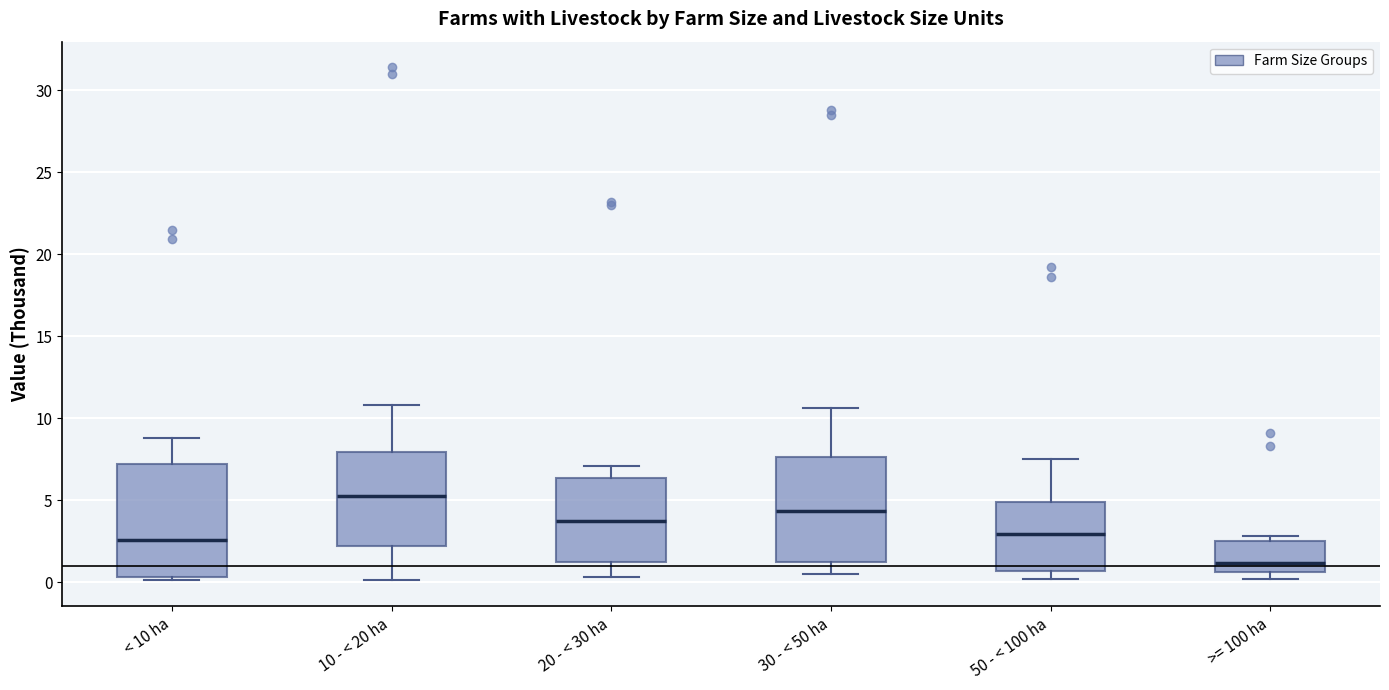

Reading left to right, read every box against the y-axis: the position of its median line, the range the box covers, and the ends of its whiskers. The values are not printed on the chart, so give them approximately, as read against the axis.

< 10 ha: median 2.5, box 0.5 to 7.0, whiskers 0.0 to 9.0
10 - < 20 ha: median 5.5, box 2.0 to 8.0, whiskers 0.0 to 11.0
20 - < 30 ha: median 3.5, box 1.0 to 6.5, whiskers 0.5 to 7.0
30 - < 50 ha: median 4.5, box 1.5 to 7.5, whiskers 0.5 to 10.5
50 - < 100 ha: median 3.0, box 0.5 to 5.0, whiskers 0.0 to 7.5
>= 100 ha: median 1.0, box 0.5 to 2.5, whiskers 0.0 to 3.0